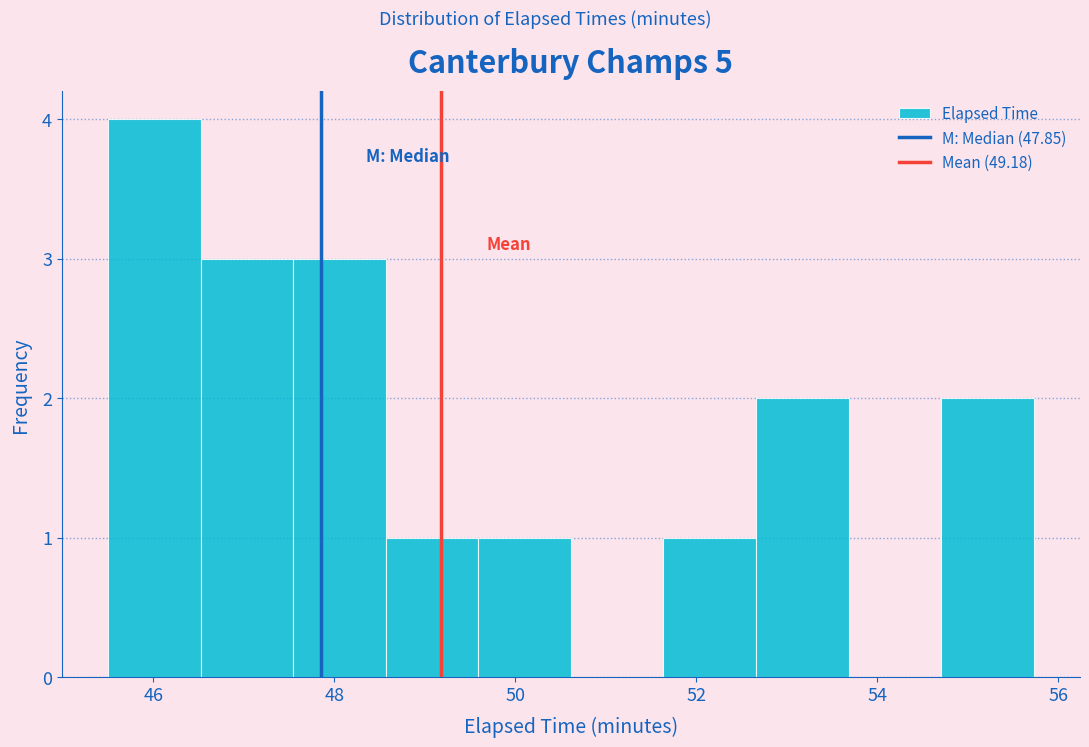

What is the height of the bar covering 46.6 to 47.6 on the x-axis? Neither the bar edges nor the heights are printed on the chart, so give them approximately, as read against the axes.

3